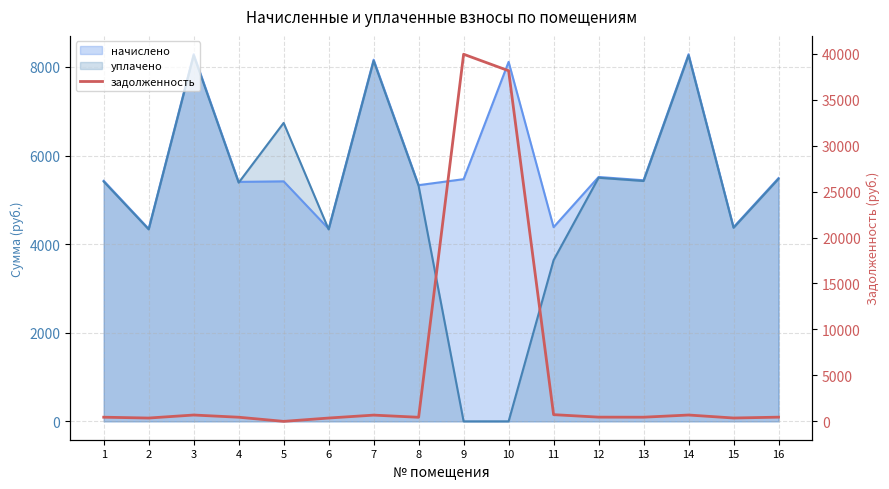

Which has a higher value, 10 or 13?

10